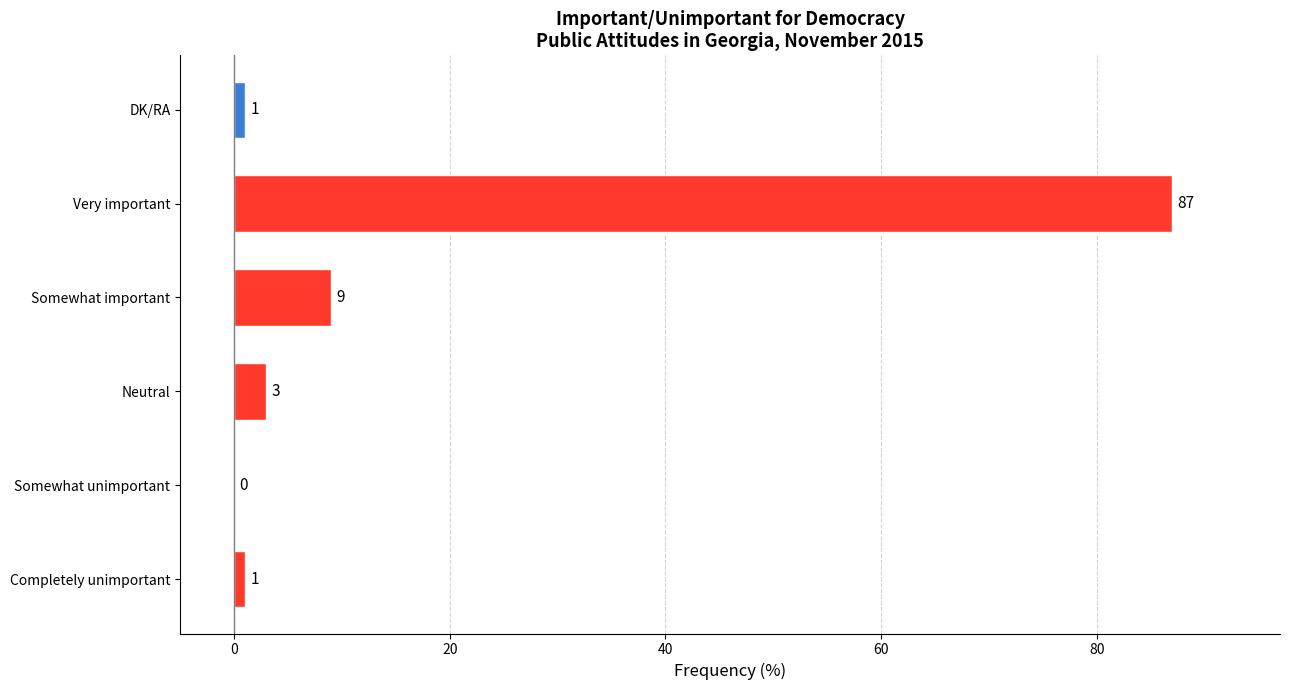

Reading bottom to top, what are all the values shown in this chart?

Completely unimportant=1	Somewhat unimportant=0	Neutral=3	Somewhat important=9	Very important=87	DK/RA=1